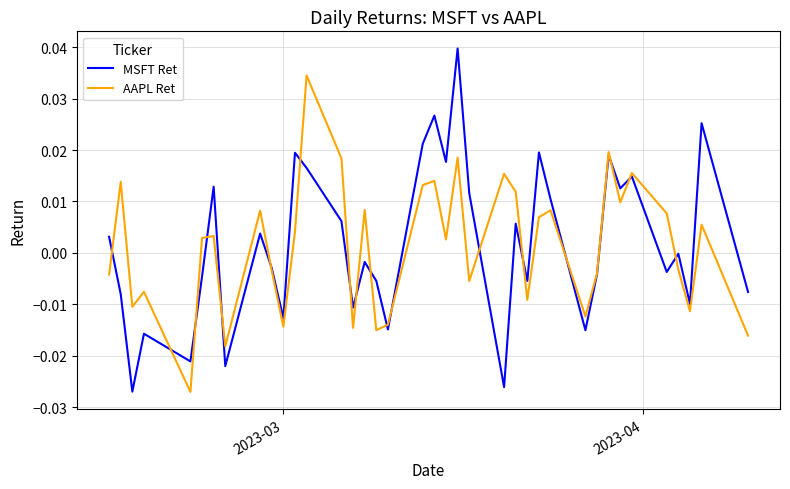

Which series has the largest range (max minus min)?

MSFT Ret